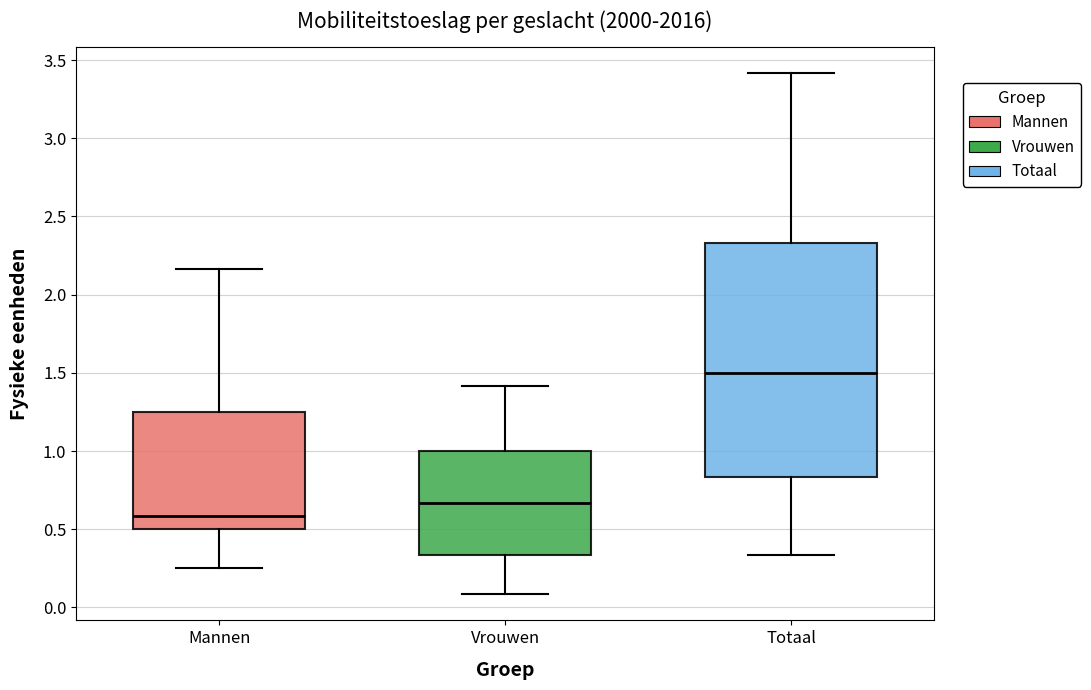

Reading left to right, read every box against the y-axis: the position of its median line, the range the box covers, and the ends of its whiskers. The values are not printed on the chart, so give them approximately, as read against the axis.

Mannen: median 0.60, box 0.50 to 1.25, whiskers 0.25 to 2.15
Vrouwen: median 0.65, box 0.35 to 1.00, whiskers 0.10 to 1.40
Totaal: median 1.50, box 0.85 to 2.35, whiskers 0.35 to 3.40